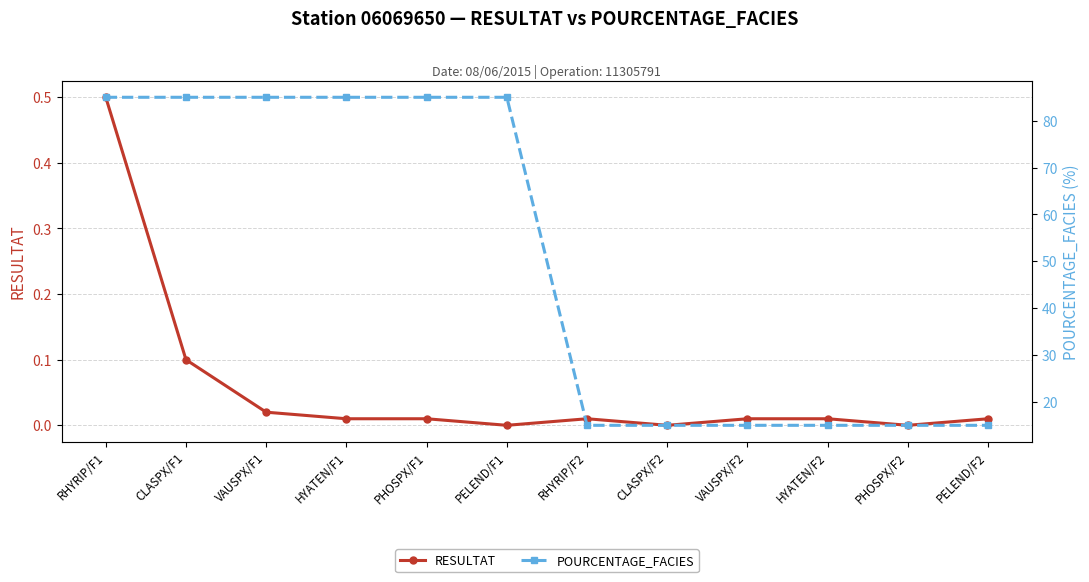

True or false: POURCENTAGE_FACIES and RESULTAT intersect in this chart.

False